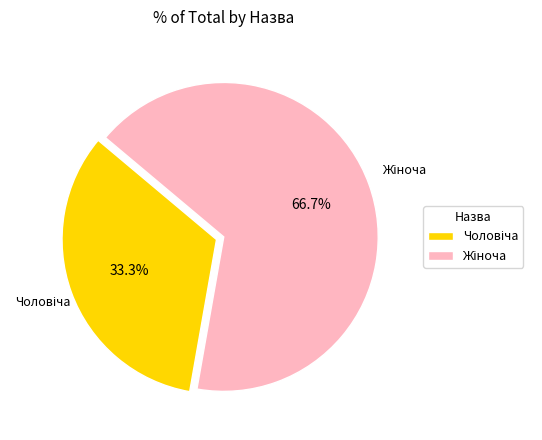

Does any single category account for the majority?

Yes